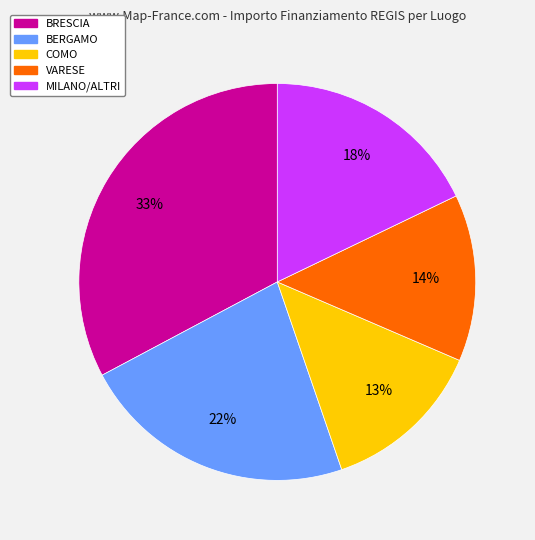

Does any single category account for the majority?

No